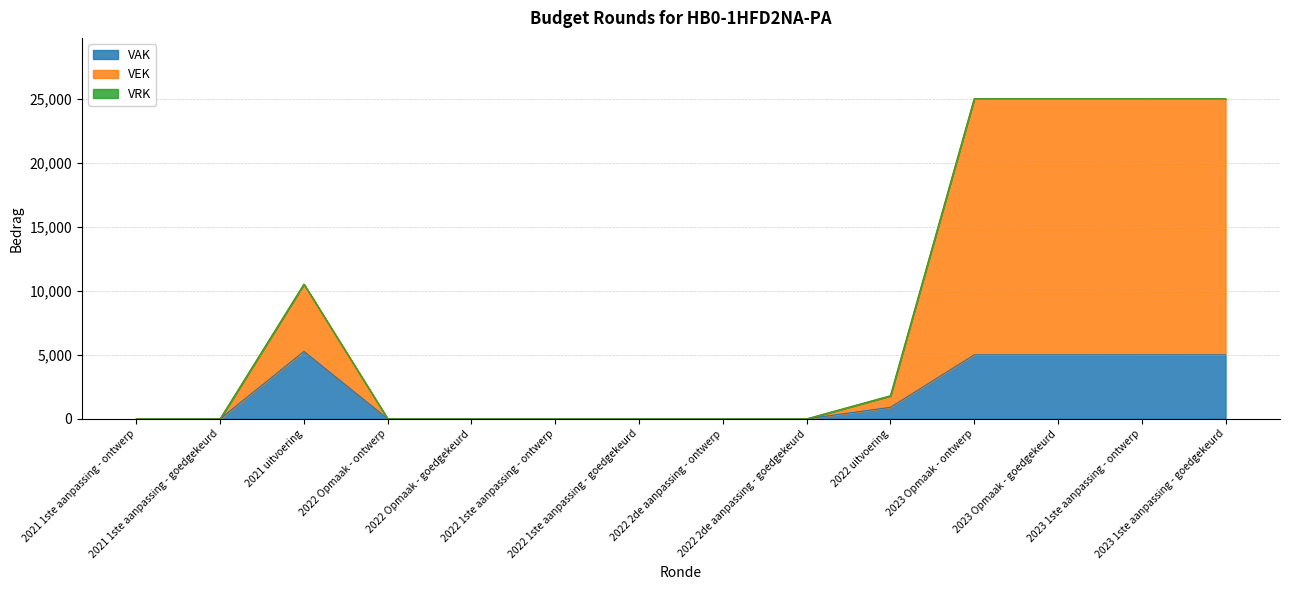

What is the sum of the VAK values at 2023 Opmaak - goedgekeurd and 2022 1ste aanpassing - ontwerp?

5000